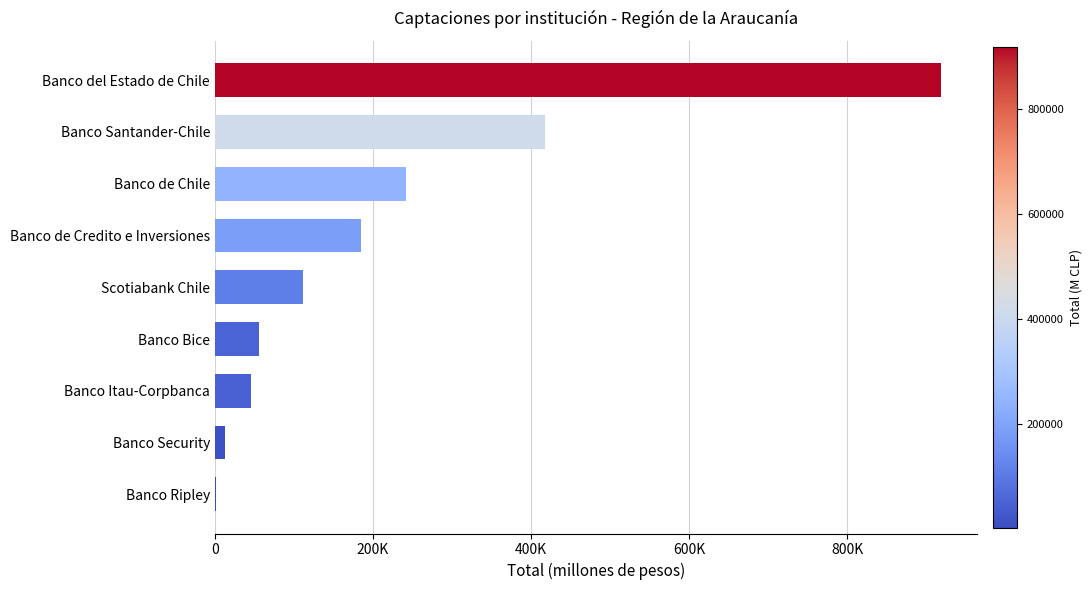

At which category does the chart reach its peak across all series?

Banco del Estado de Chile